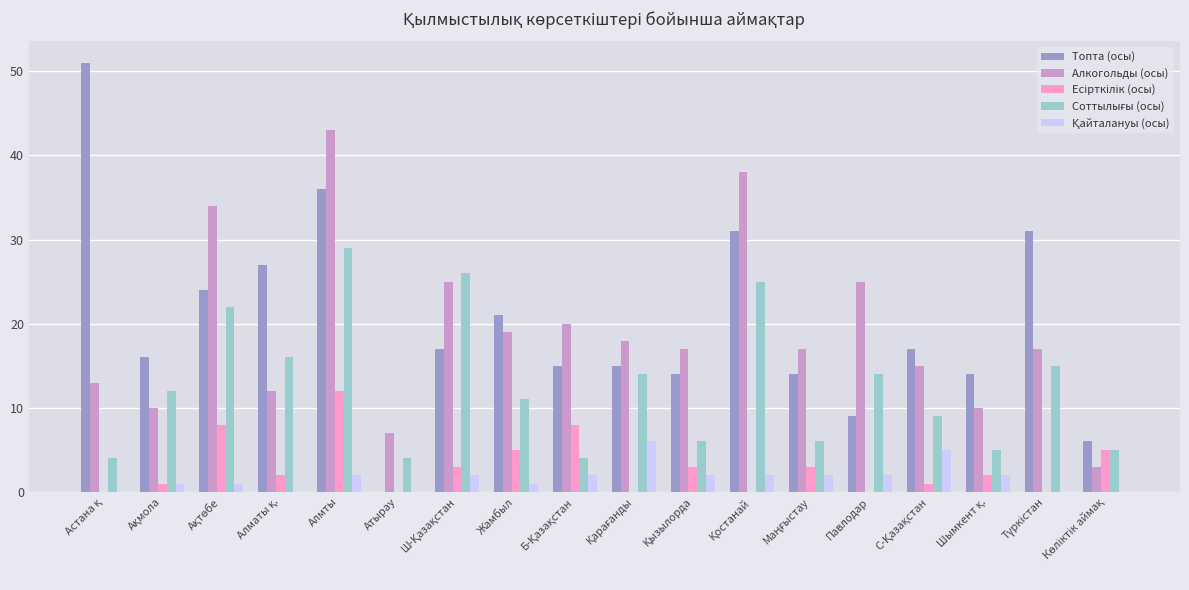

What is the maximum value for Топта (осы)?

51